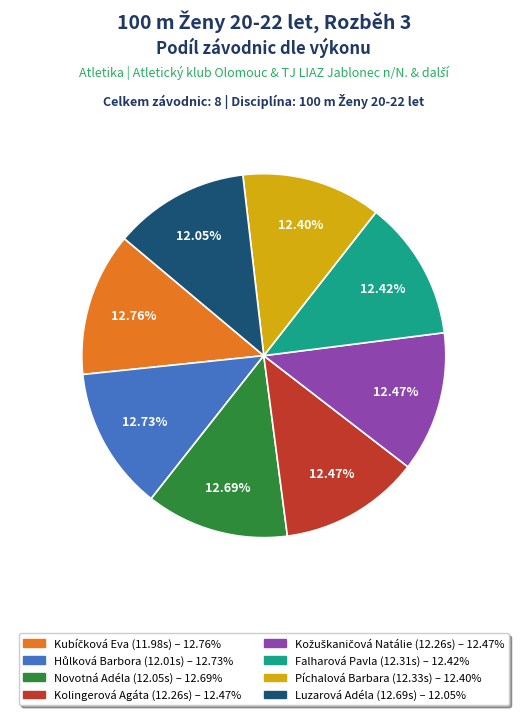

Do Píchalová Barbara and Kolingerová Agáta together represent more than half of the pie?

No